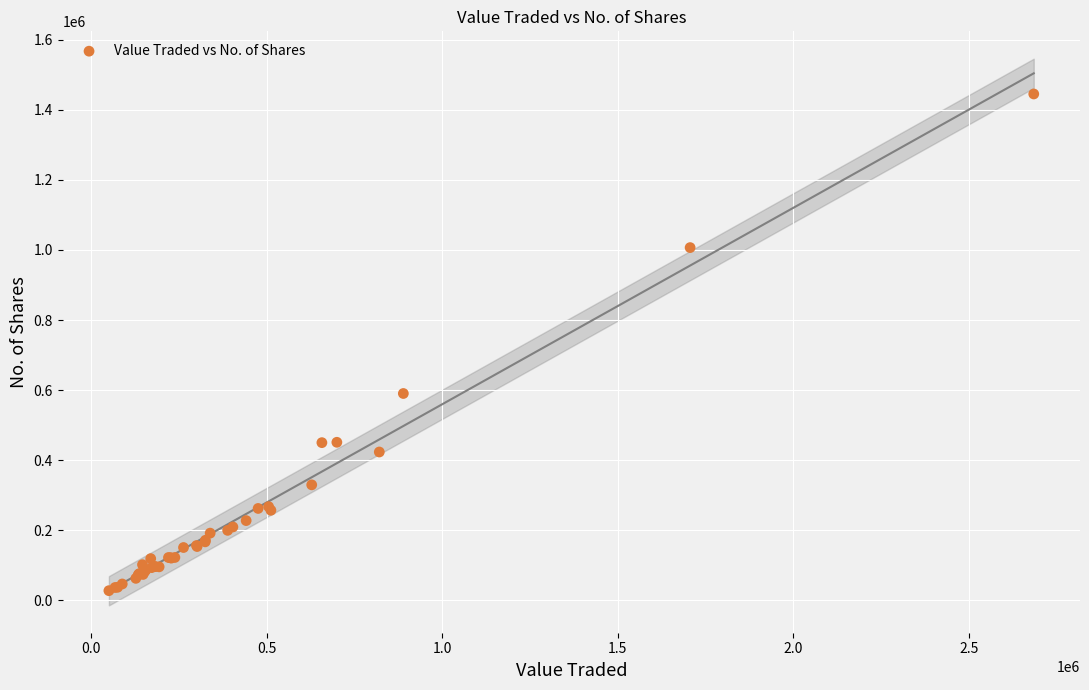

What Y value in the scatter plot is closest to 736262?

590112